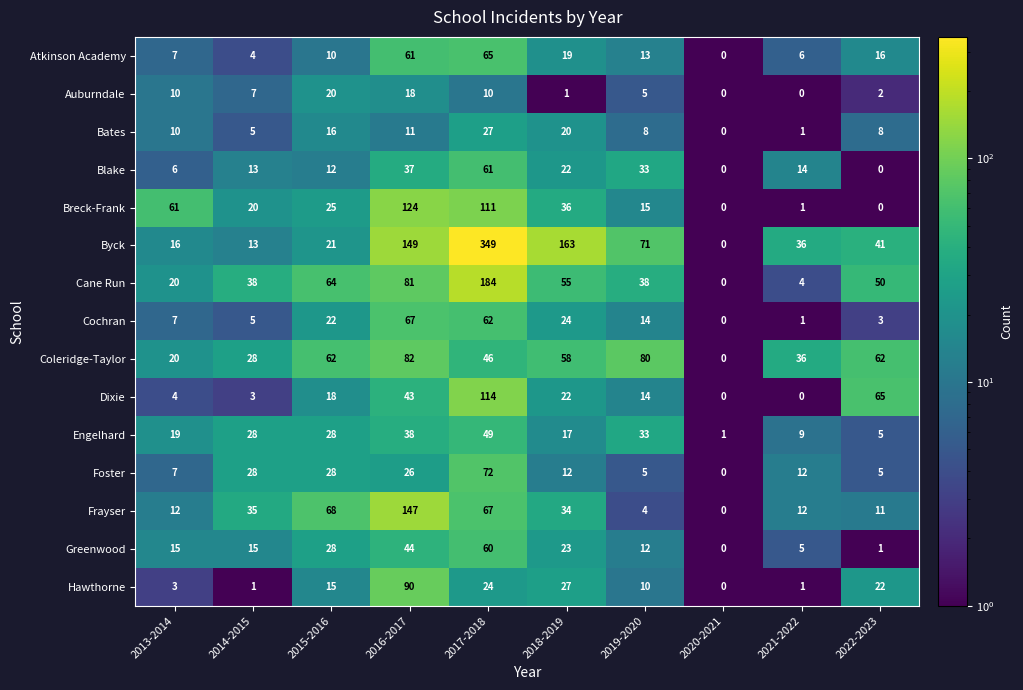

What is the spread (max minus min) of values at 2013-2014?

58